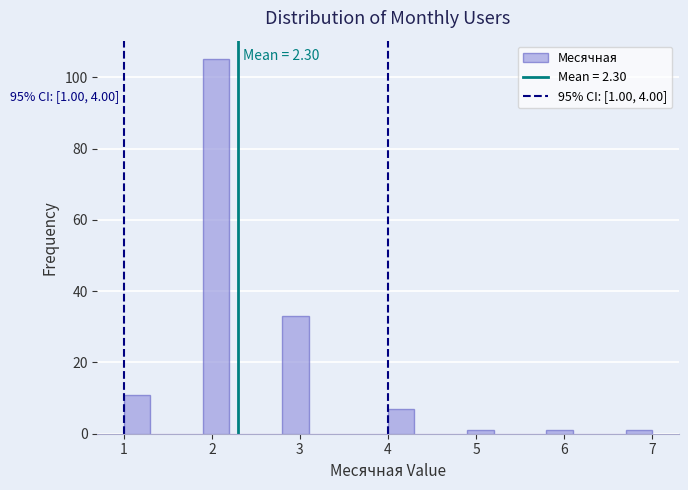

Read against the x-axis, roughly where is the centre of the tallest bar?

2.1